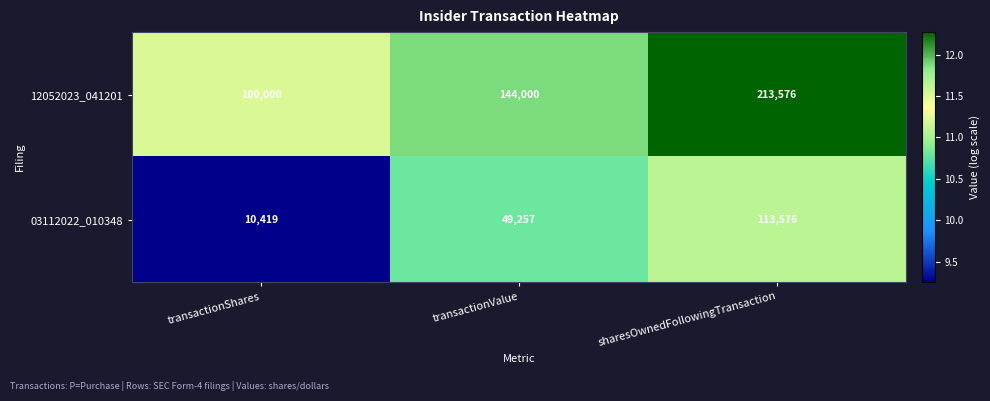

The 03112022_010348 series shows 86272 at transactionValue. True or false?

False